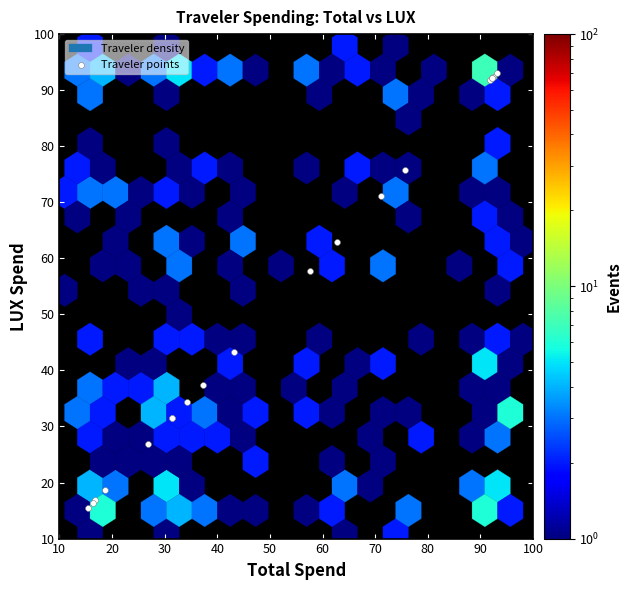

What Y value in the scatter plot is closest to 54?

57.7